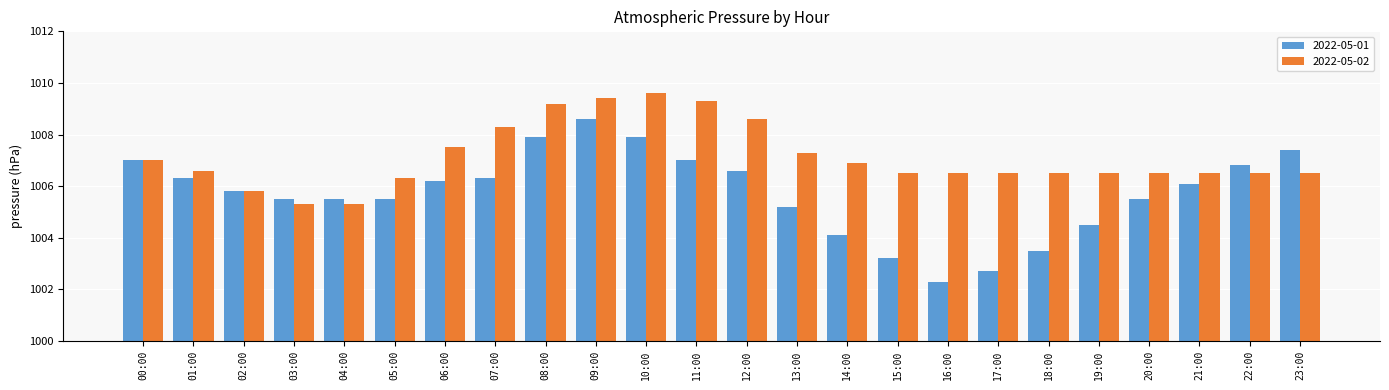

What is the approximate value of 2022-05-02 at 16:00?

1006.5